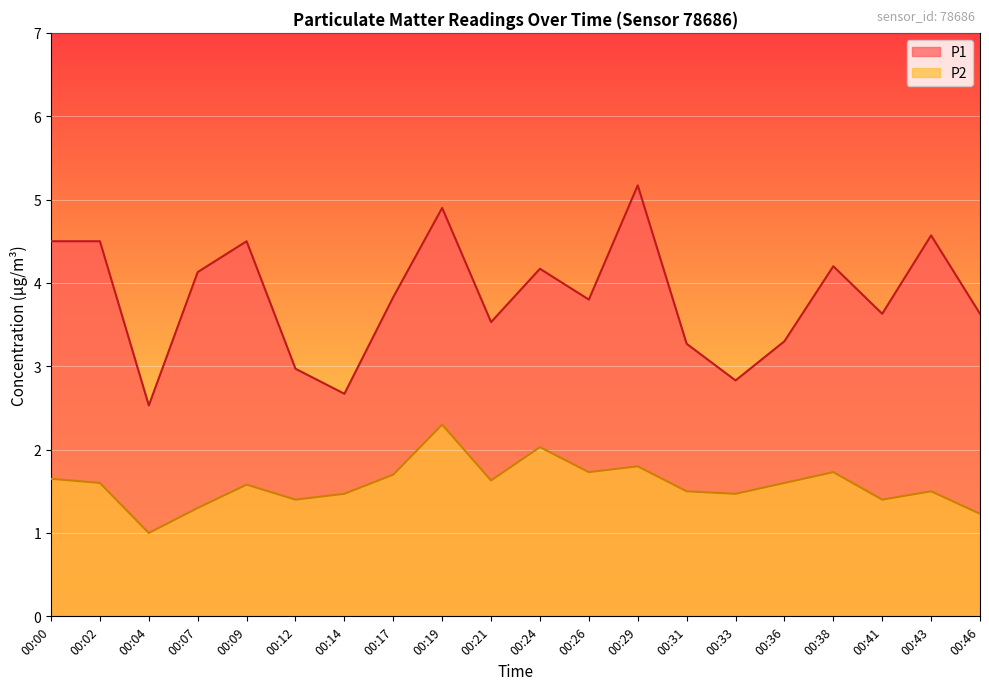

What is the difference between the maximum and second lowest values in the P1 series?

2.5